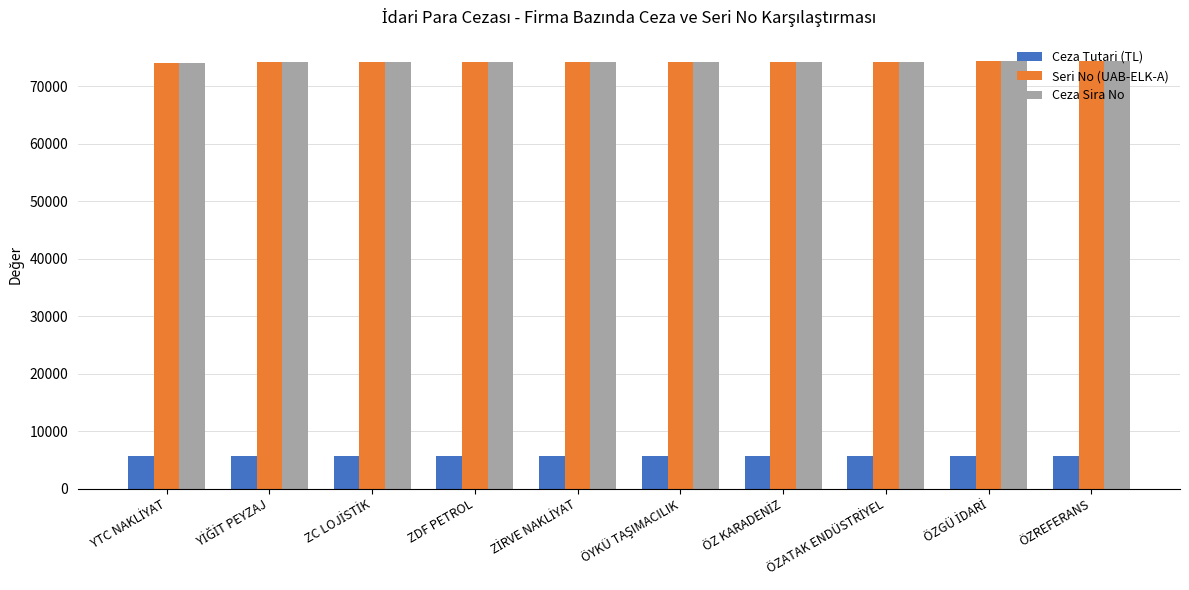

What are all the series names shown in the legend?

Ceza Tutari (TL), Seri No (UAB-ELK-A), Ceza Sira No